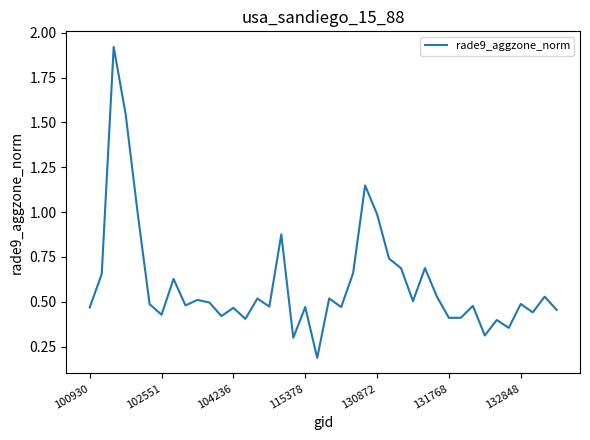

How many interior local valleys (lower than both neighbors) does the data have?

13